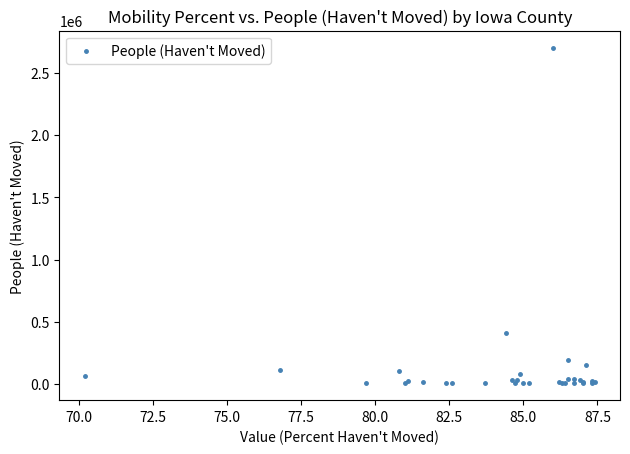

What Y value in the scatter plot is closest to 1354841?

407717